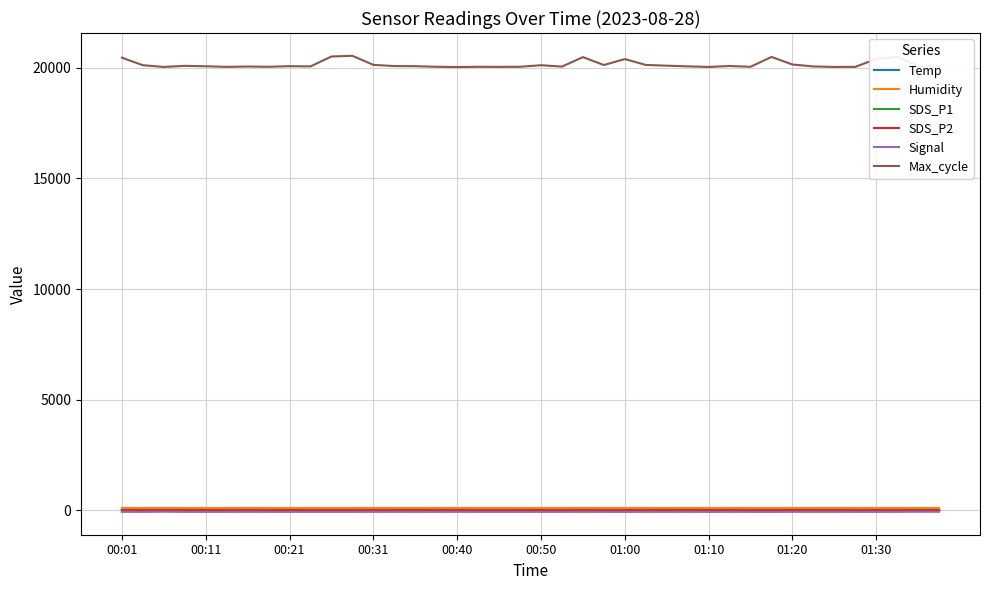

Which series has the largest total across all categories?

Max_cycle